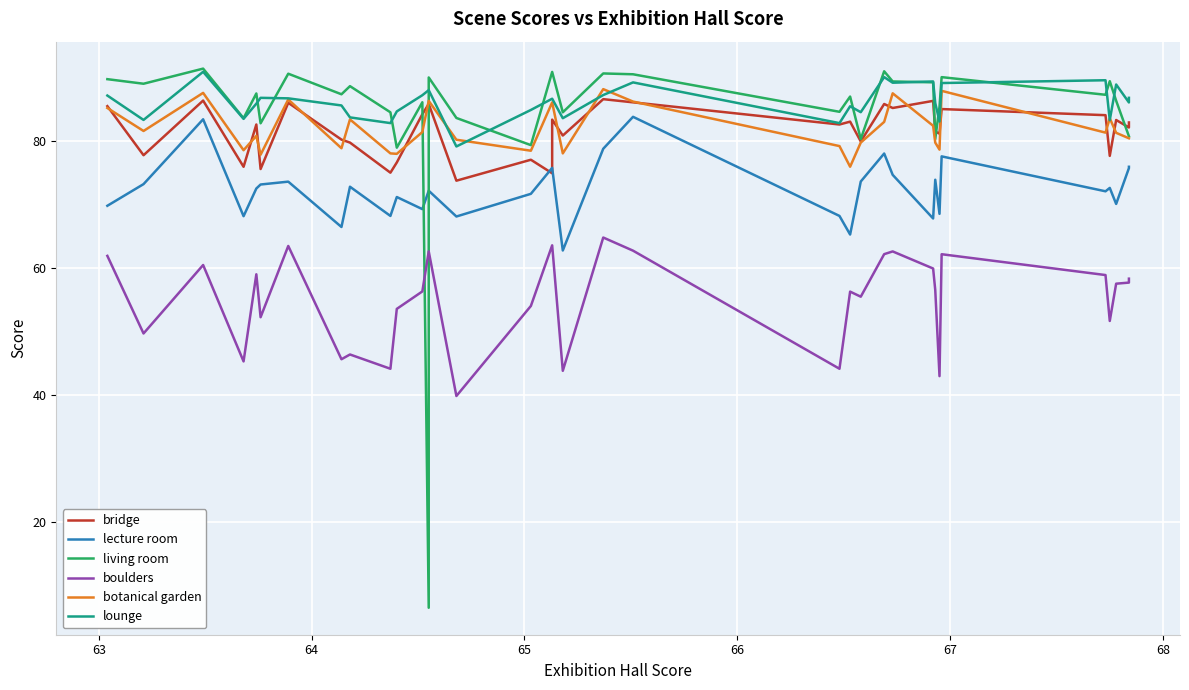

Reading left to right, transcribe all the data shown in this chart.

bridge: 85.5	77.8	86.4	75.9	82.6	75.6	86.0	80.2	79.8	75.0	76.6	84.2	85.8	85.8	73.8	77.0	74.9	83.4	80.9	86.6	86.1	82.6	83.0	79.9	85.8	85.2	86.3	81.5	81.2	85.0	84.1	77.7	83.3	82.1	82.9
lecture room: 69.8	73.2	83.4	68.2	72.5	73.2	73.6	66.5	72.8	68.2	71.2	69.3	72.2	72.2	68.1	71.7	75.8	75.8	62.8	78.8	83.8	68.2	65.3	73.6	78.0	74.7	67.8	73.9	68.5	77.6	72.1	72.6	70.1	75.7	75.9
living room: 89.7	89.0	91.4	83.6	87.5	82.8	90.6	87.4	88.6	84.5	79.0	86.1	6.5	90.0	83.6	79.3	90.9	90.9	84.5	90.6	90.5	84.6	87.0	80.3	91.0	89.4	89.2	80.3	85.4	90.1	87.3	89.4	86.3	80.8	80.8
boulders: 61.9	49.7	60.5	45.3	59.0	52.2	63.5	45.6	46.4	44.1	53.6	56.3	62.6	62.6	39.8	54.0	63.6	63.6	43.8	64.8	62.7	44.1	56.3	55.5	62.2	62.6	59.9	56.5	43.0	62.2	58.9	51.7	57.5	57.7	58.3
botanical garden: 85.2	81.6	87.6	78.5	80.8	77.8	86.5	78.9	83.4	78.0	78.0	81.4	86.3	86.3	80.2	78.5	86.1	86.1	78.0	88.2	86.2	79.2	76.0	79.8	83.0	87.5	82.4	79.8	78.6	87.9	81.3	83.6	81.3	80.4	80.4
lounge: 87.2	83.3	90.9	83.5	85.9	86.8	86.7	85.6	83.7	82.8	84.7	87.2	88.0	88.0	79.1	84.9	86.7	86.7	83.6	87.2	89.2	82.8	85.5	84.5	90.1	89.2	89.4	86.0	83.1	89.1	89.6	83.3	88.9	86.1	86.8